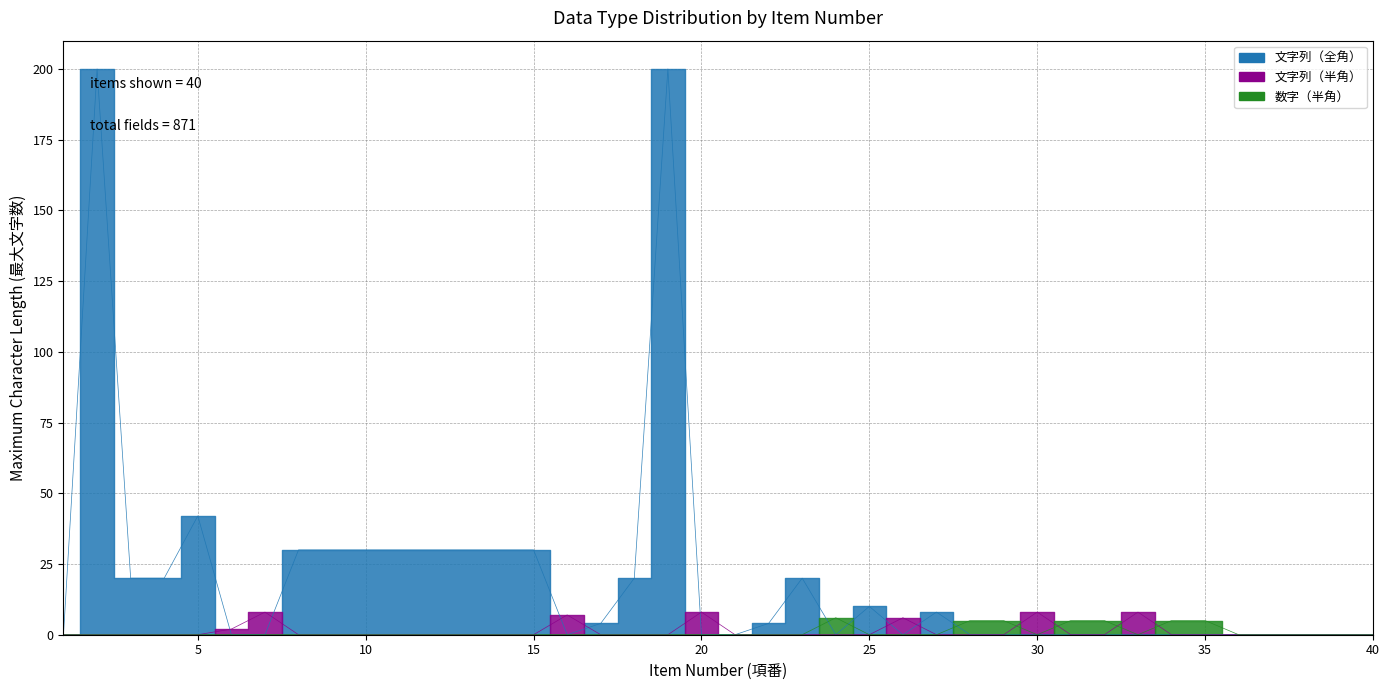

Which has a higher value, 26 or 40?

26